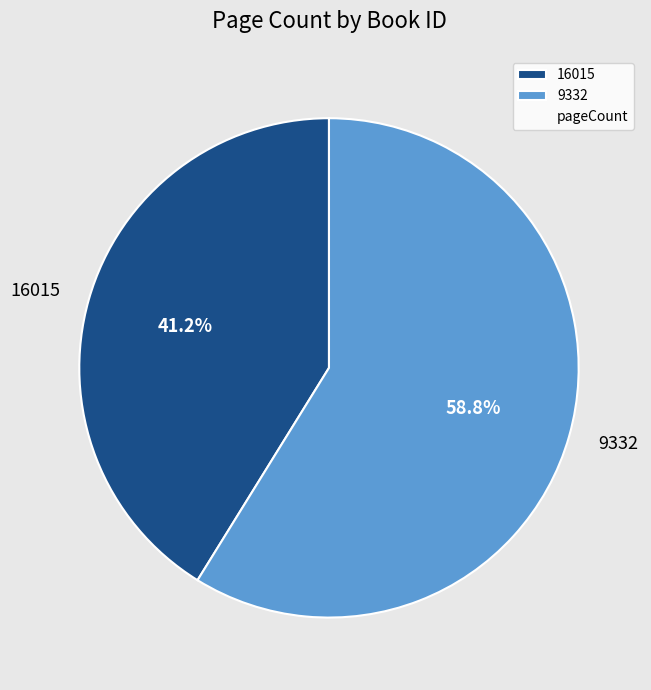

What percentage is the 16015 slice, to the nearest percent?

41%